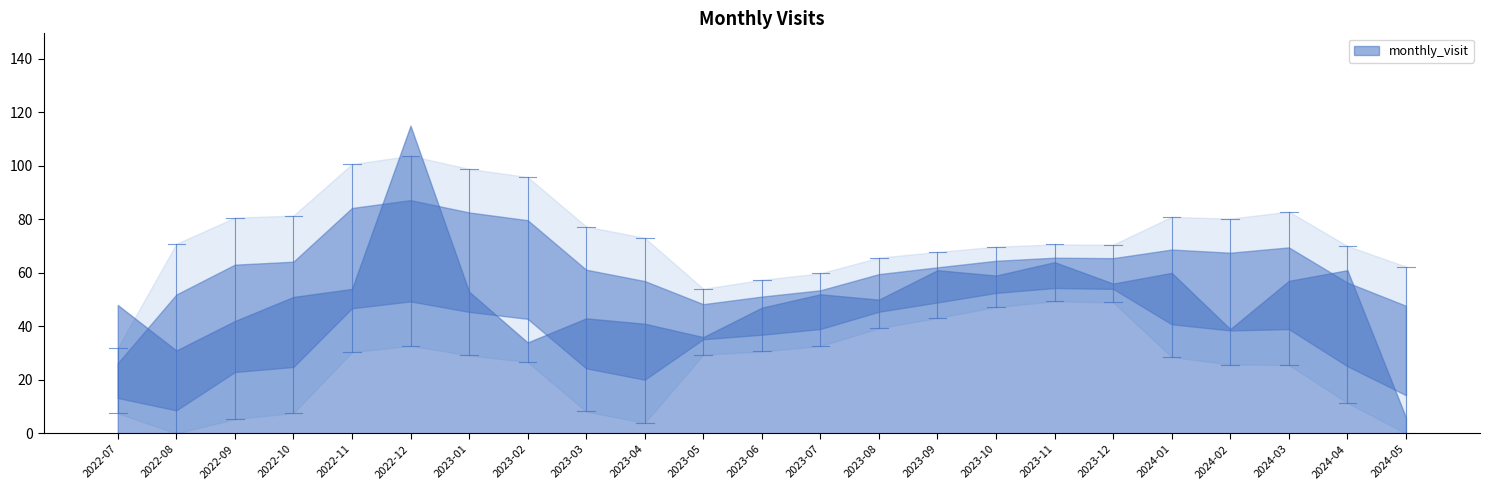

Between 2022-10 and 2022-07, which is larger?

2022-10